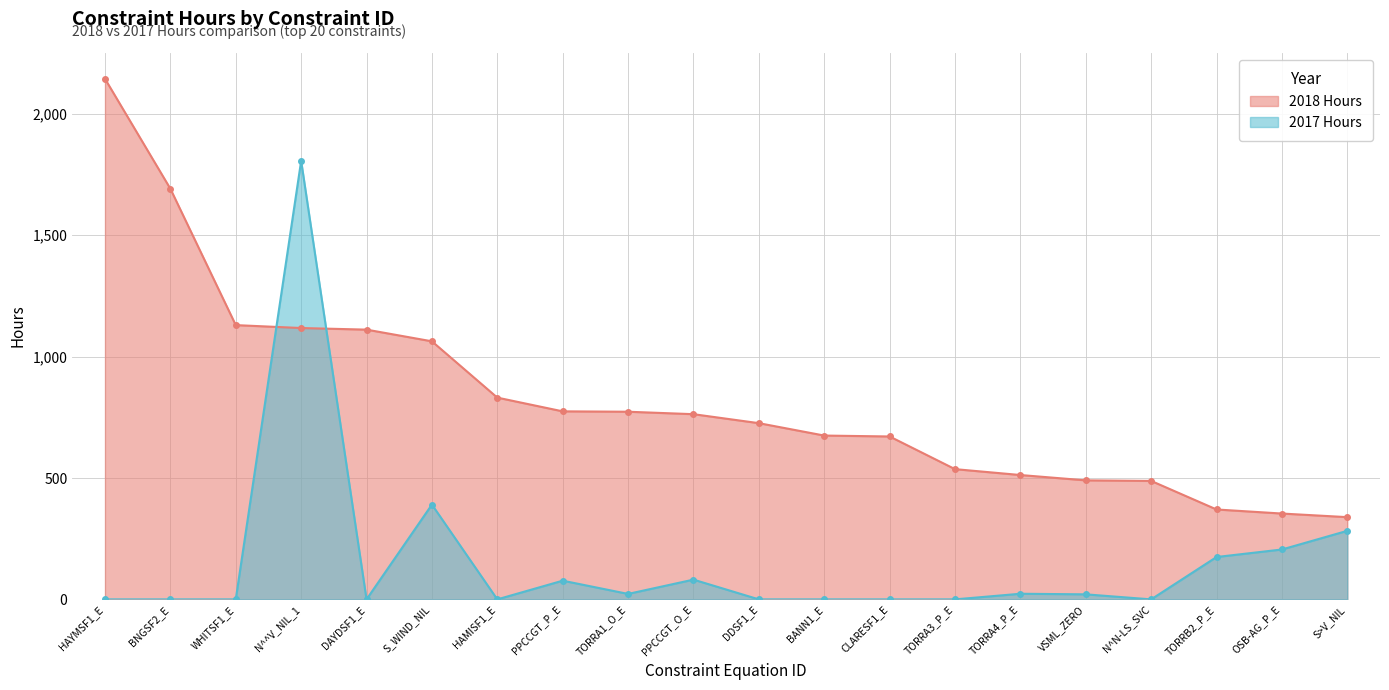

Is it true that 2018 Hours equals 725.9 at DDSF1_E?

True